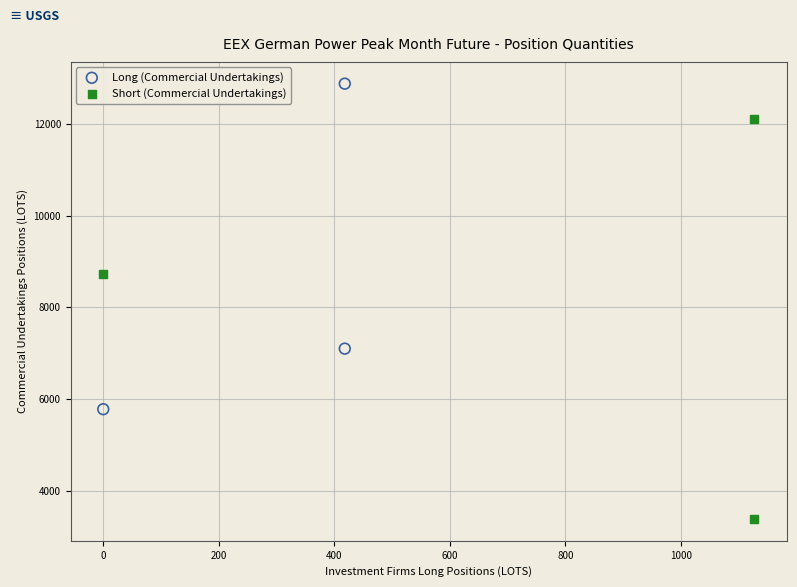

Which series reaches the minimum Y coordinate?

Short (Commercial Undertakings)